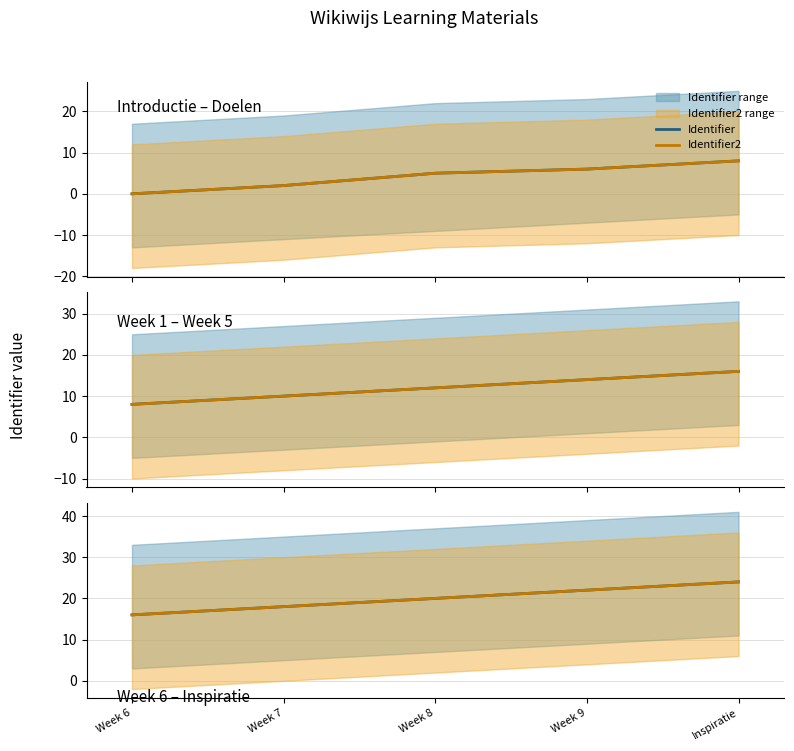

Is the value of Identifier2 at Week 7 greater than the value of Identifier at Inspiratie?

No